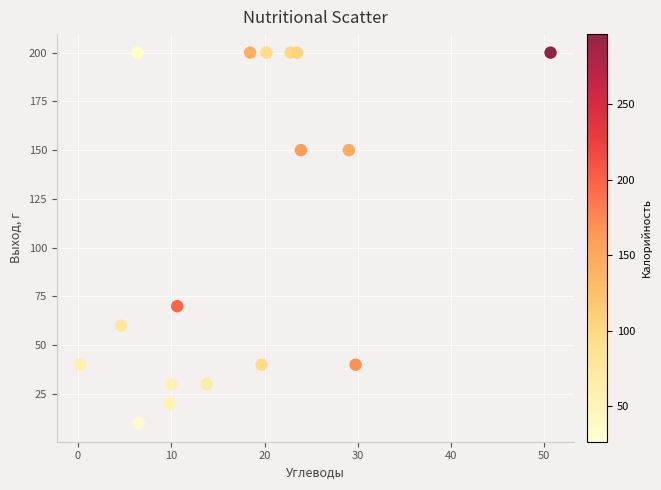

What Y value in the scatter plot is closest to 105?

70